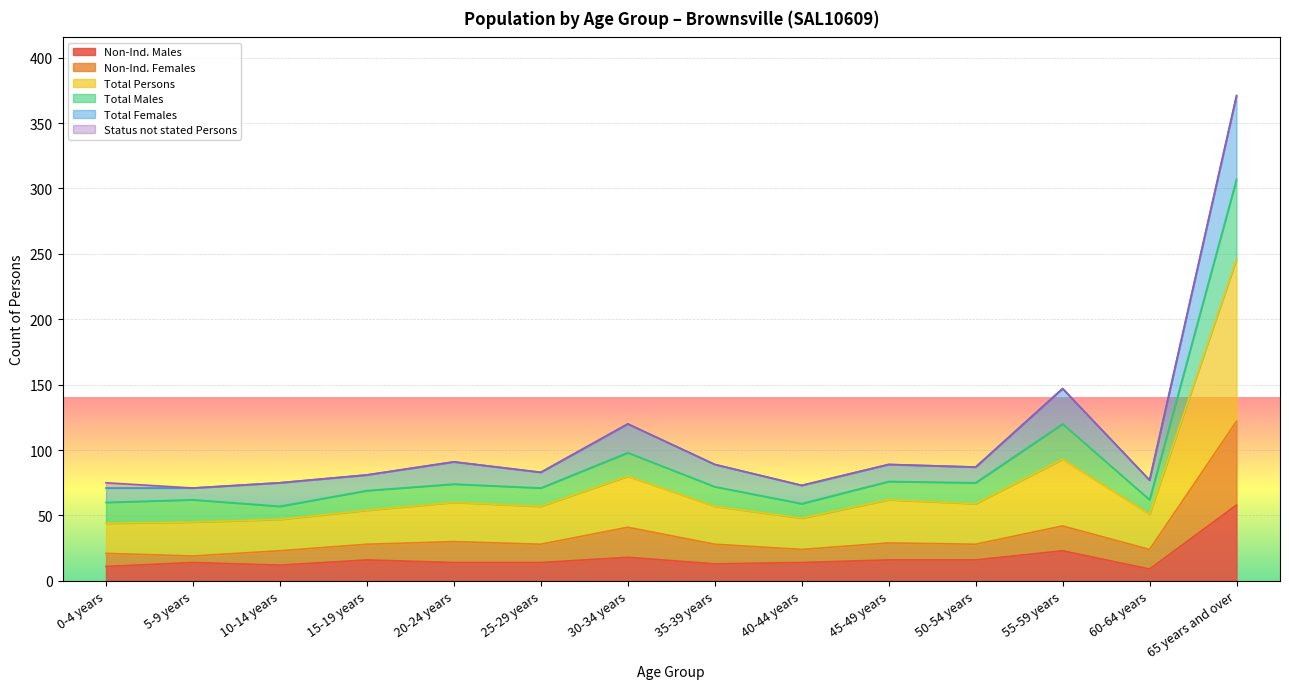

What is the maximum value for Non-Ind. Males?

58